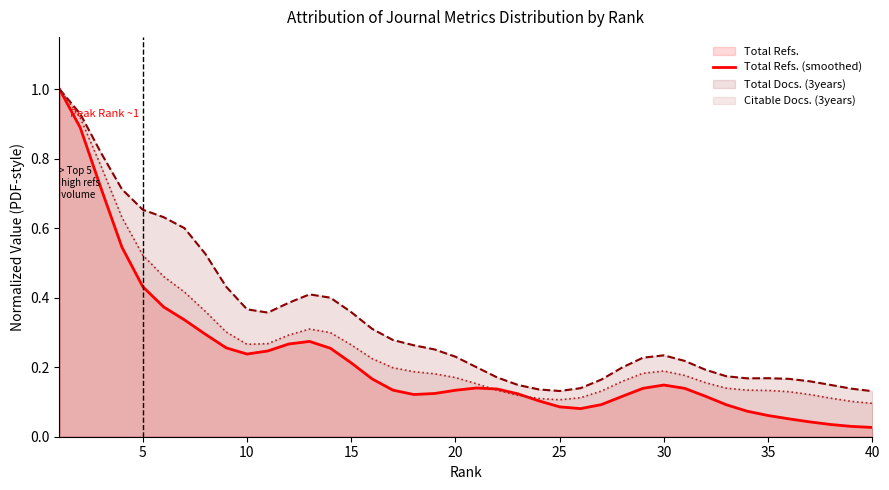

Is it true that Total Docs. (3years) equals 0.2 at 31?

True